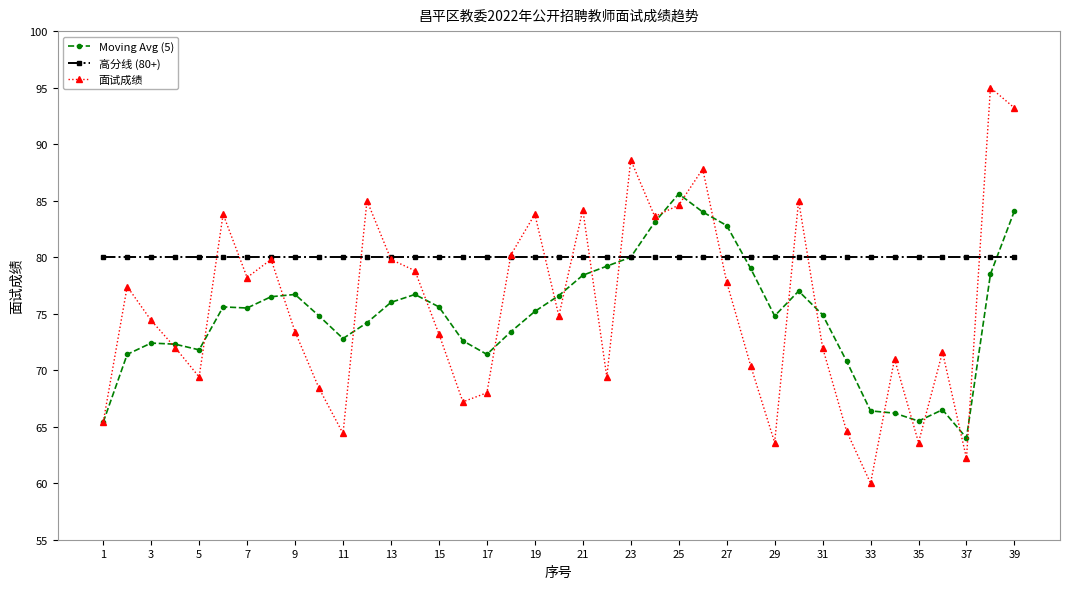

At how many categories does at least one series exceed 68?

39